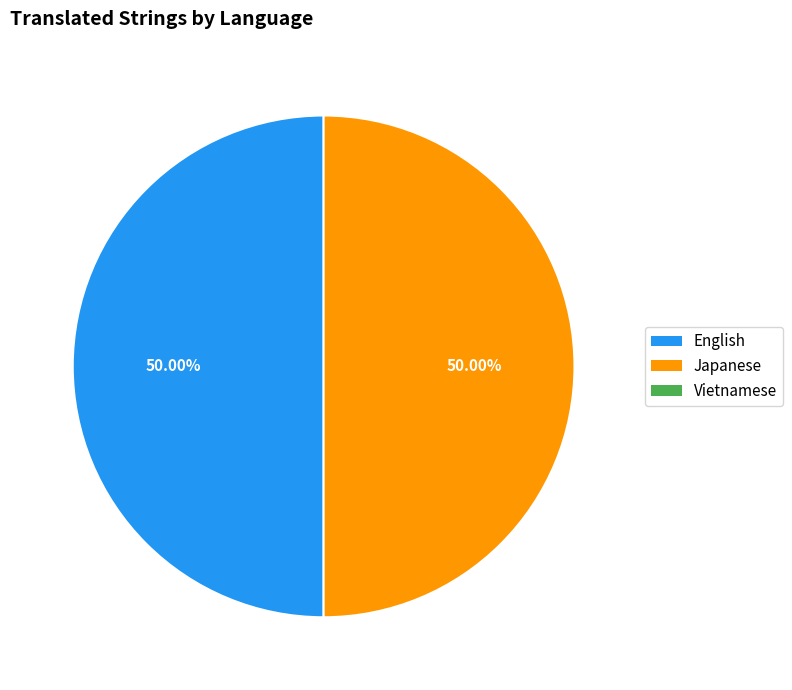

To the nearest percent, what is the difference between the largest and smallest slice percentages?

0%